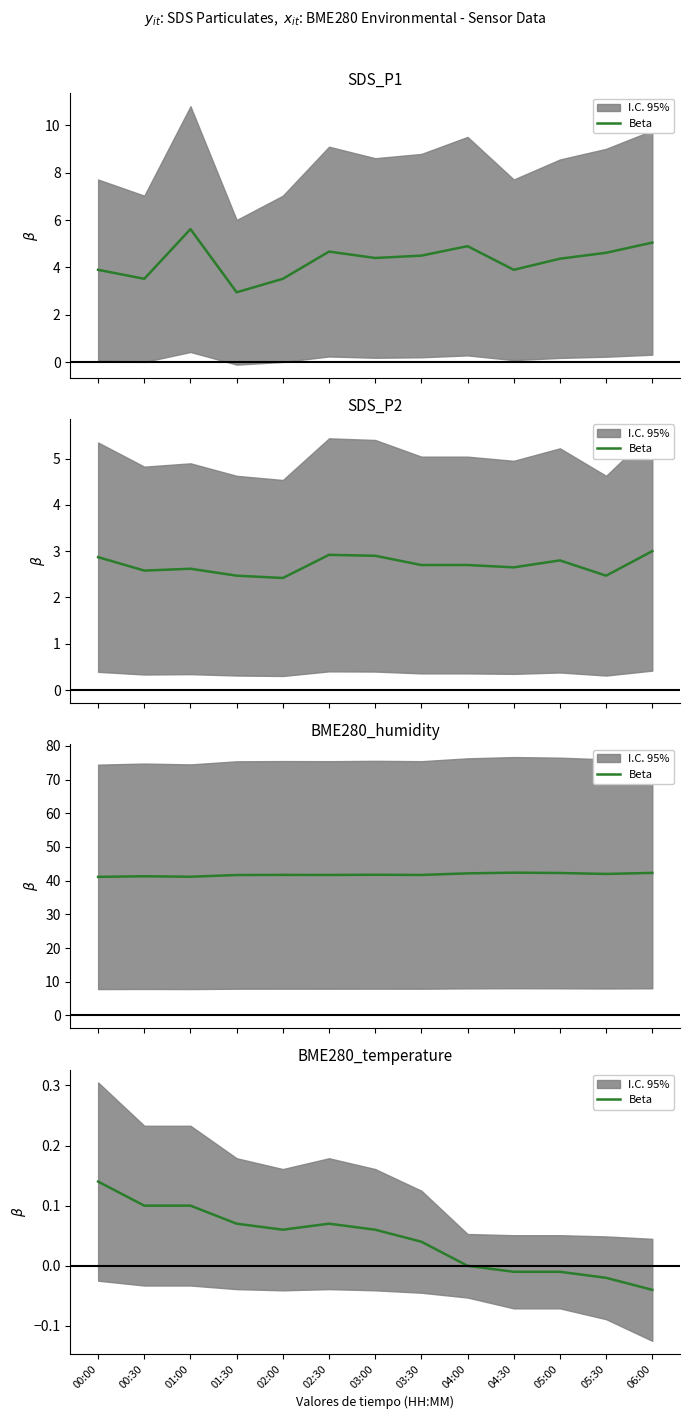

How many interior local valleys (lower than both neighbors) does the data have?

1